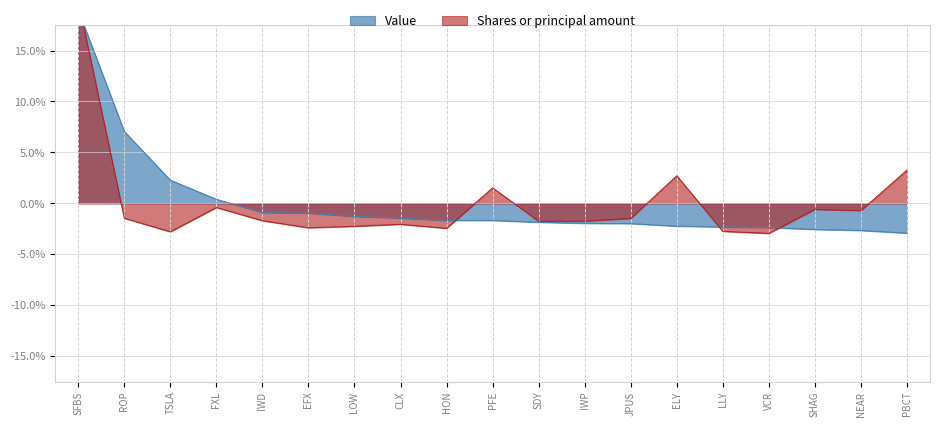

How many intersections are there between Shares or principal amount and Value?

4